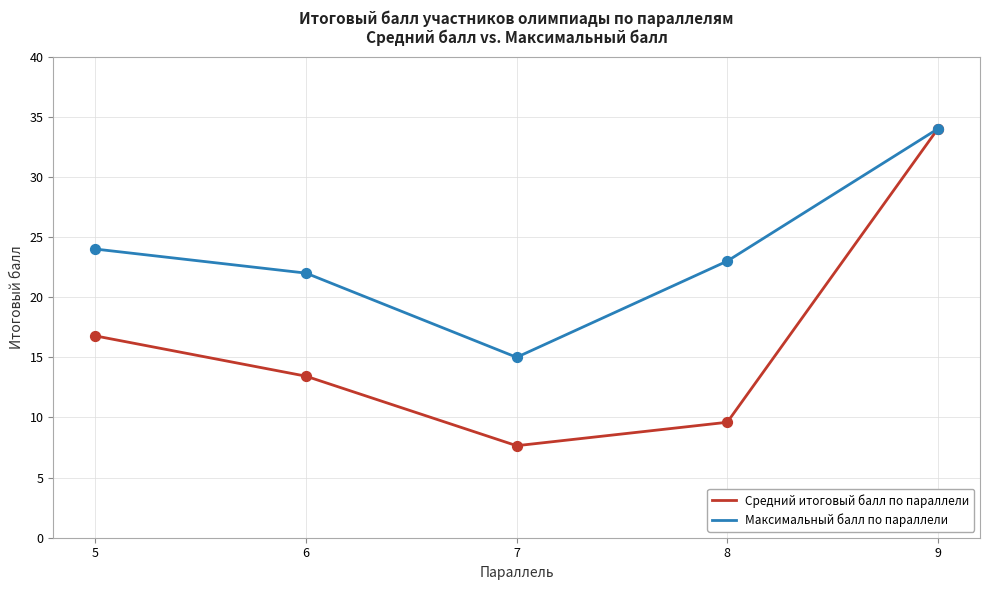

What is the spread (max minus min) of values at 6?

8.6